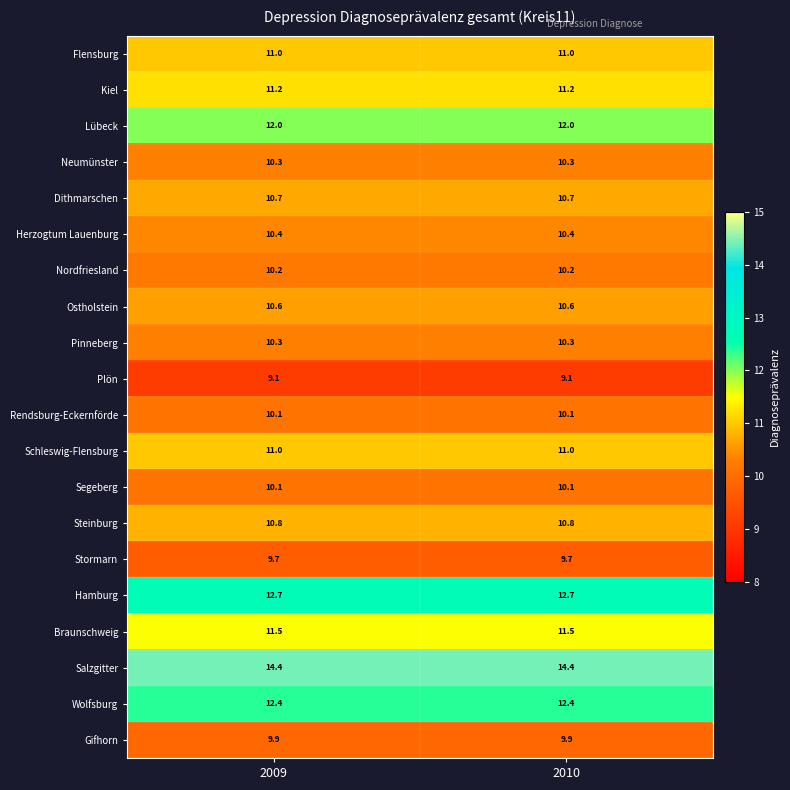

The value of Ostholstein at 2009 is 10.6. True or false?

True